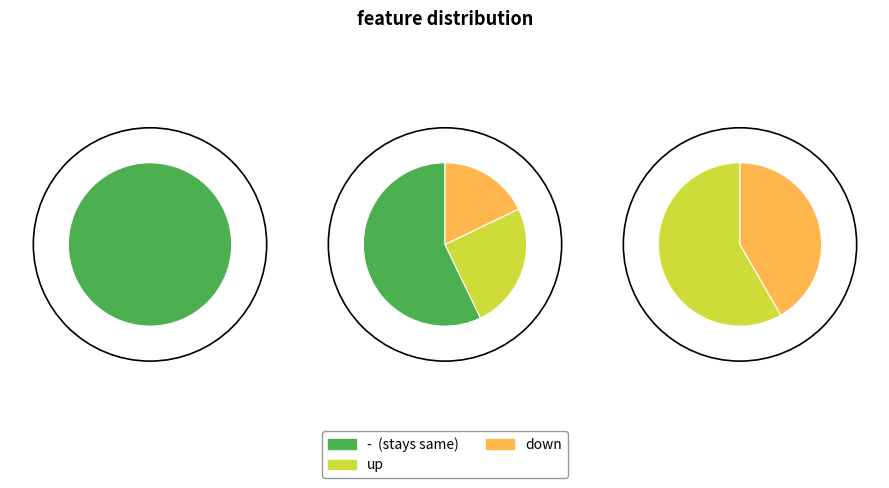

To the nearest percent, what portion does up represent?

25%